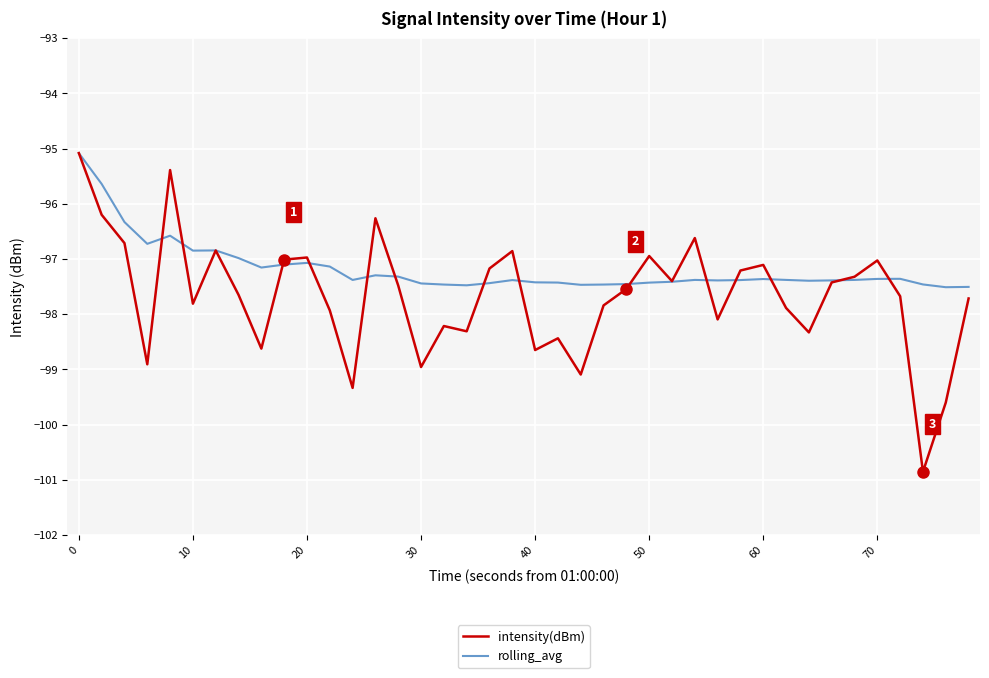

Rank the series by their average value, from lowest to highest.

intensity(dBm), rolling_avg